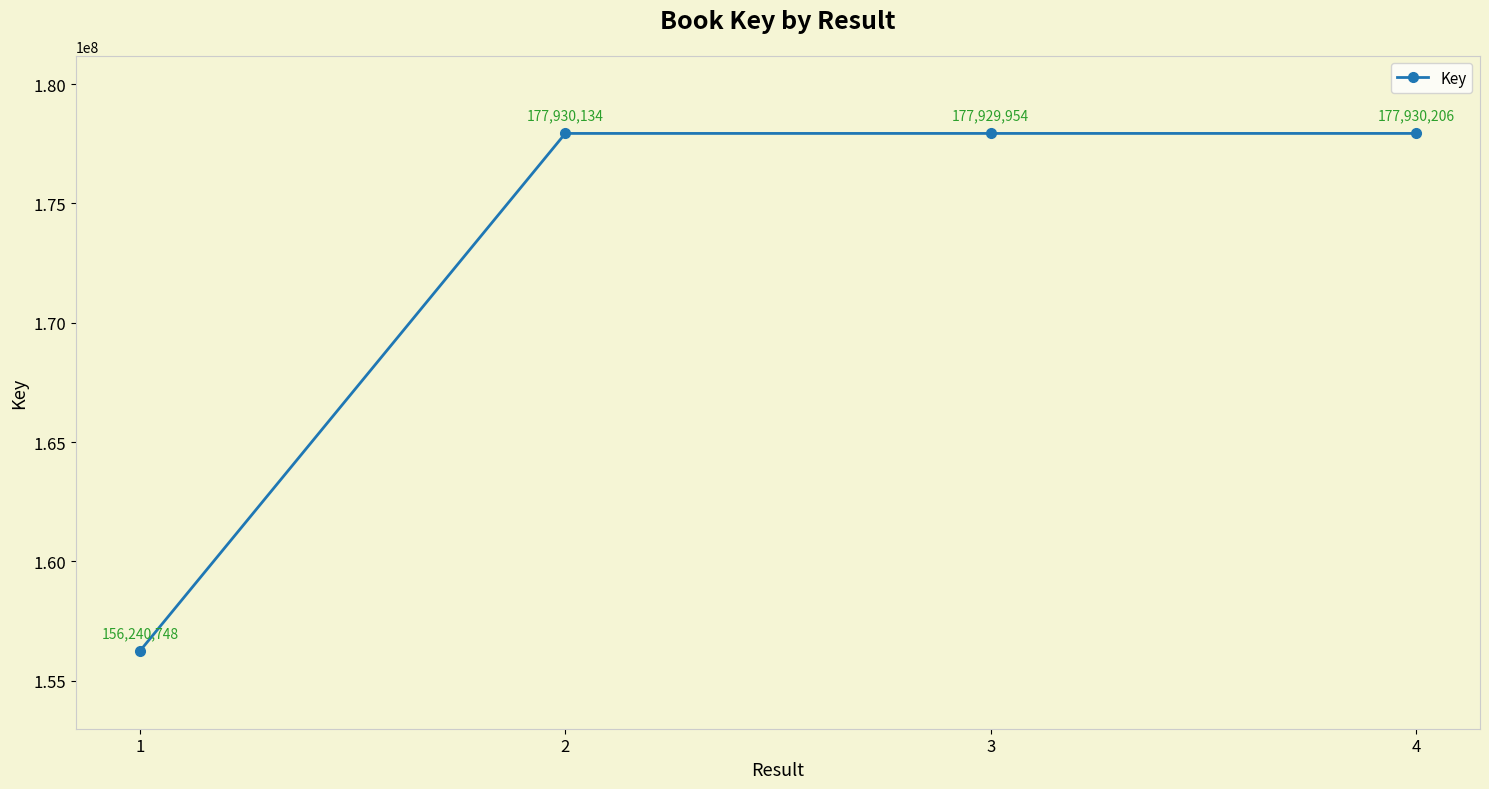

Which label corresponds to the largest value in the chart?

4